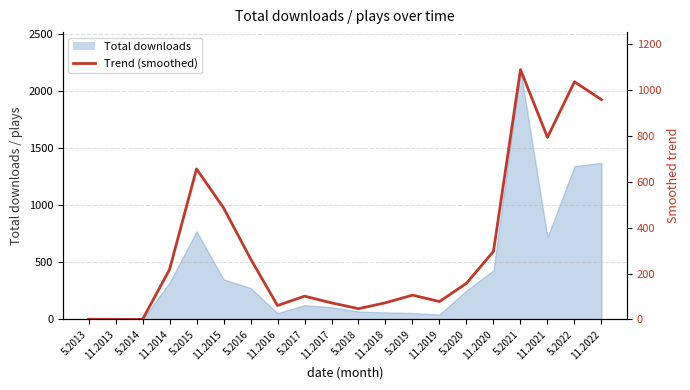

Which label corresponds to the smallest value in the chart?

5.2014